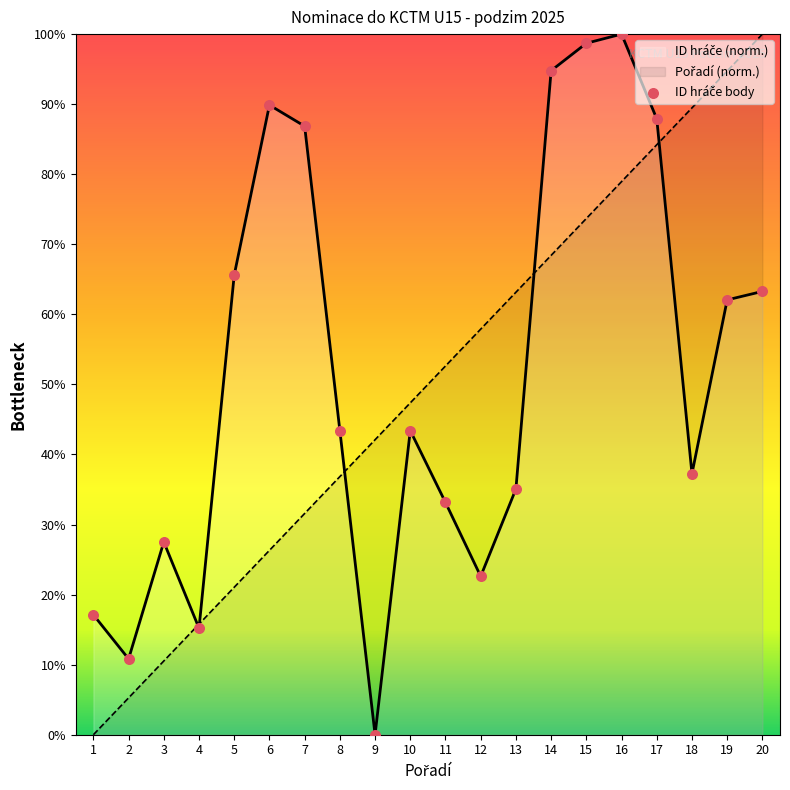

Approximately how many times larger is the value at 10 compared to 19?

0.7